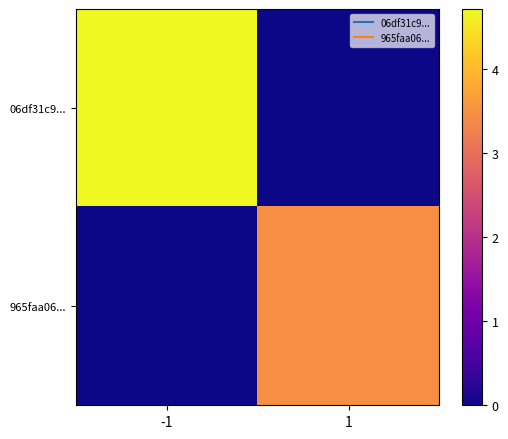

List the series in order of their overall mean, highest first.

06df31c9..., 965faa06...